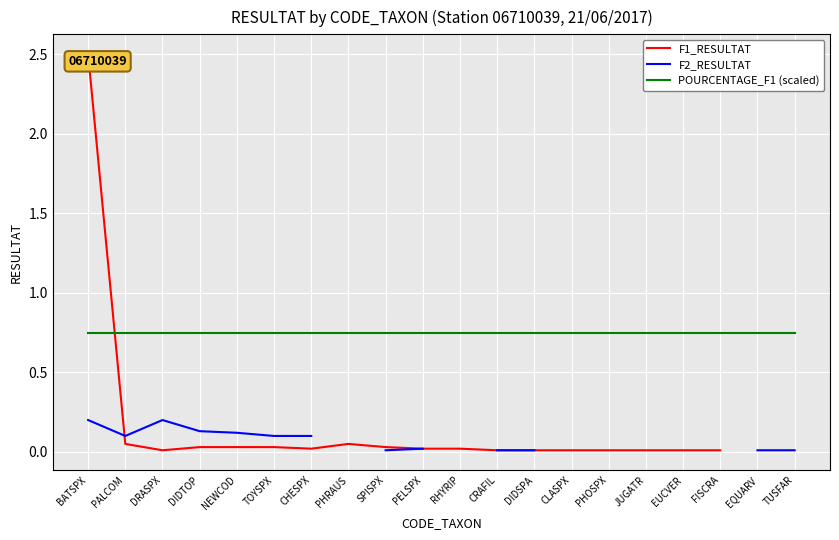

Is it true that POURCENTAGE_F1 (scaled) equals 0.8 at FISCRA?

True